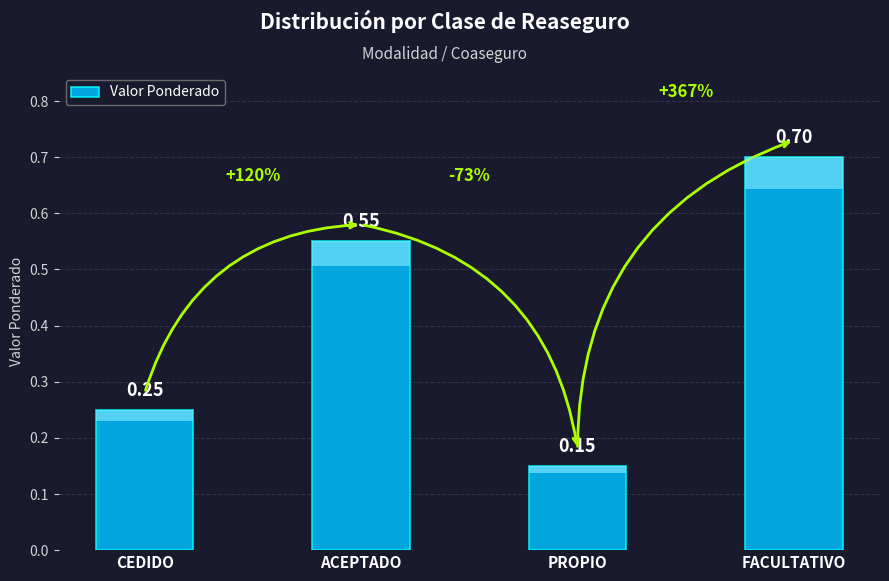

What is the average value?

0.4